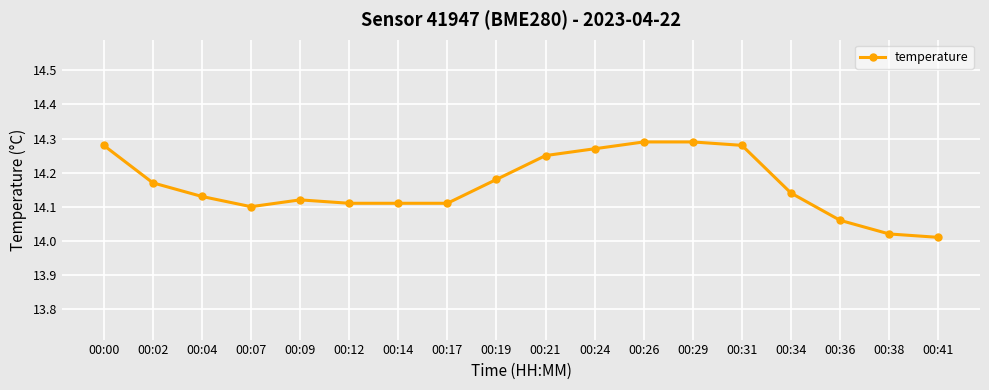

Does the chart have visible grid lines?

Yes